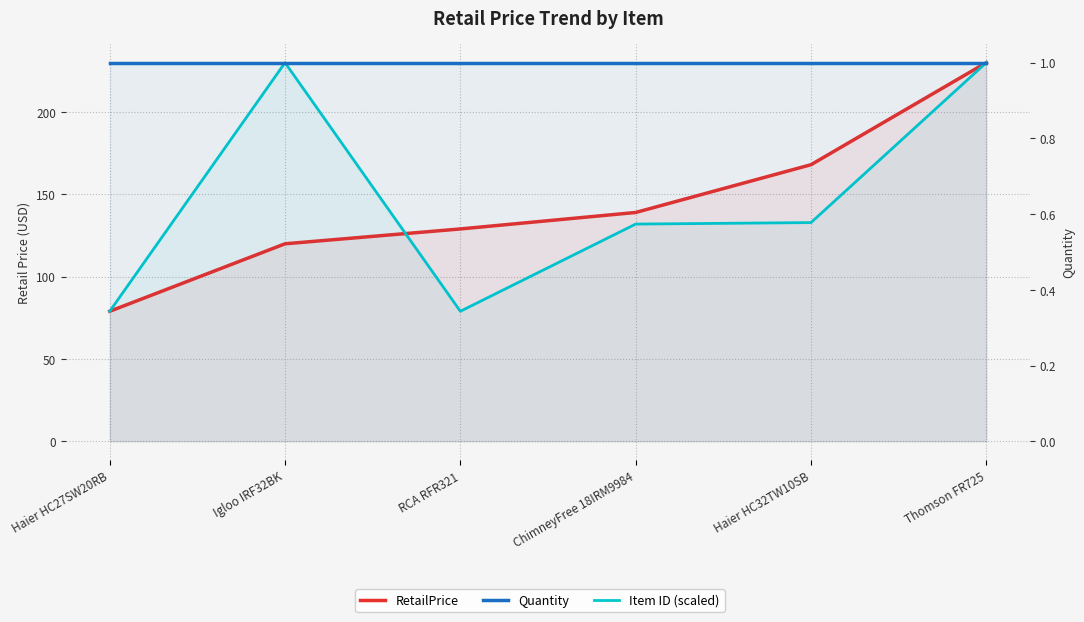

Reading right to left, what are all the values shown in this chart?

RetailPrice: 230.0	168.0	139.0	129.0	120.0	79.0
Item ID (scaled): 230.0	132.9	132.0	79.0	230.0	79.0
Quantity: 1.0	1.0	1.0	1.0	1.0	1.0